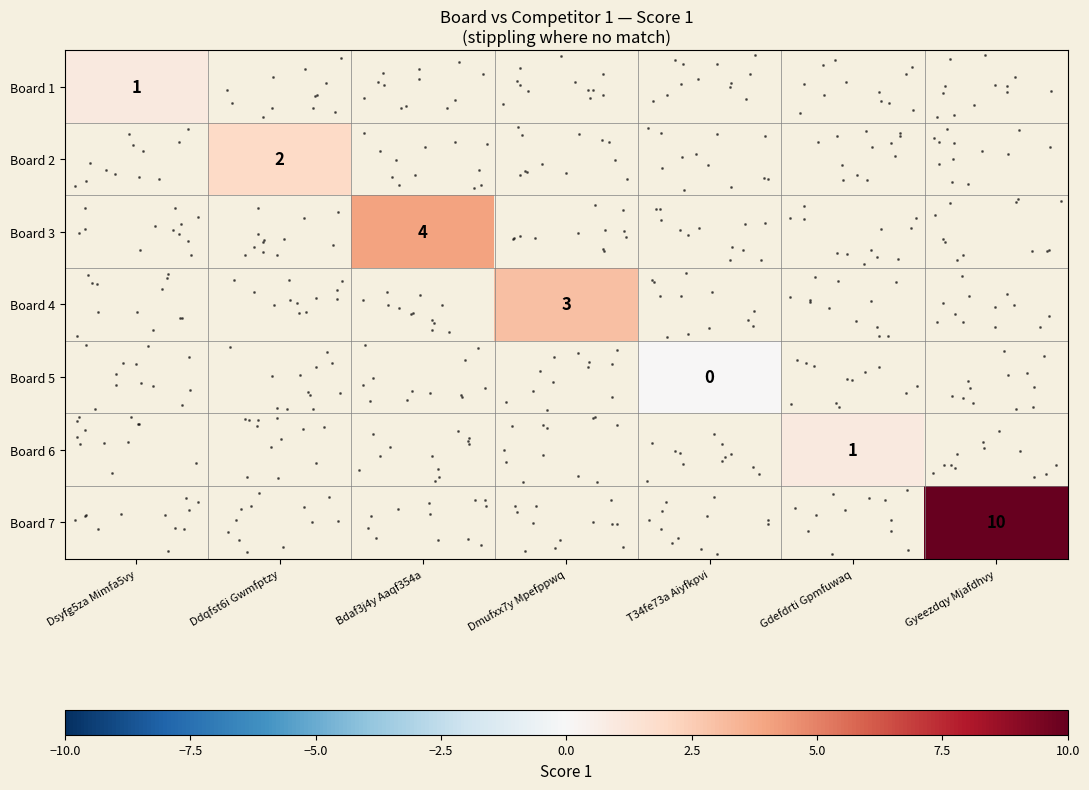

At how many categories does at least one series exceed 3?

2